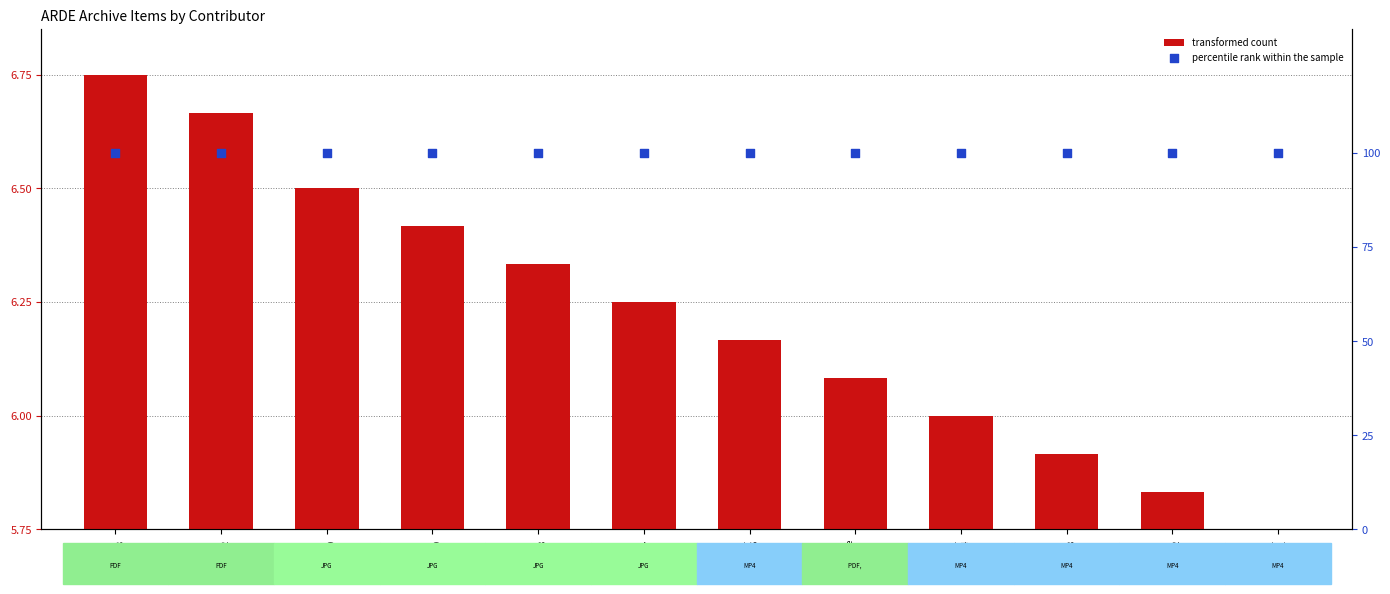

Which series has the widest spread of Y values?

transformed count